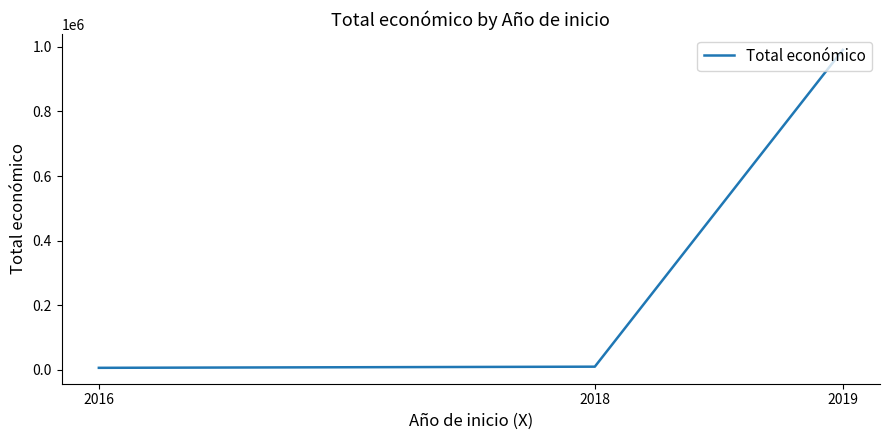

The chart shows a value of 9573 at 2018. True or false?

True